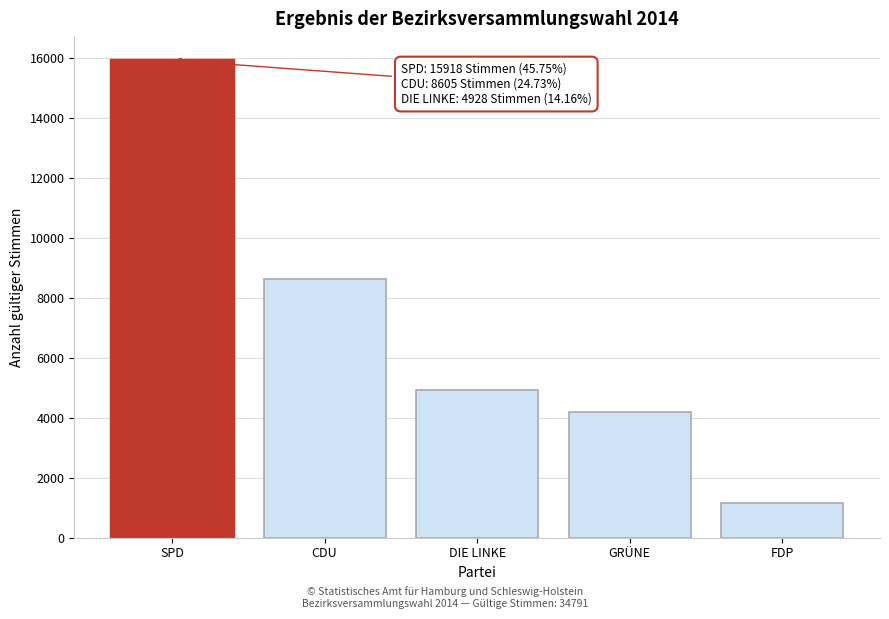

Reading left to right, extract all data points from this chart.

15918	8605	4928	4174	1166